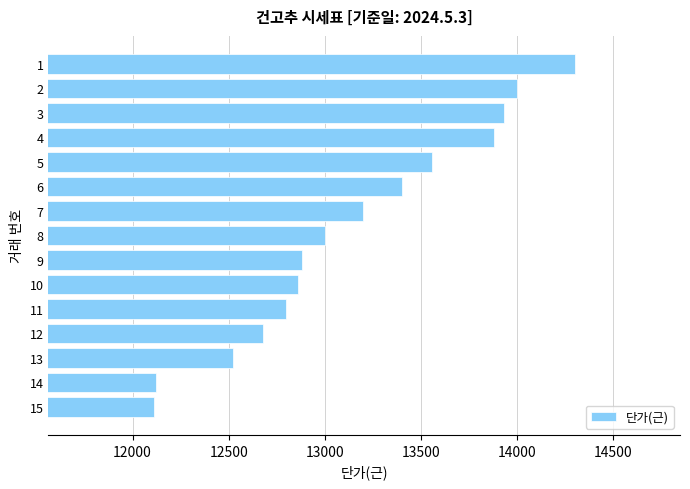

What is the maximum value shown in the chart?

14300